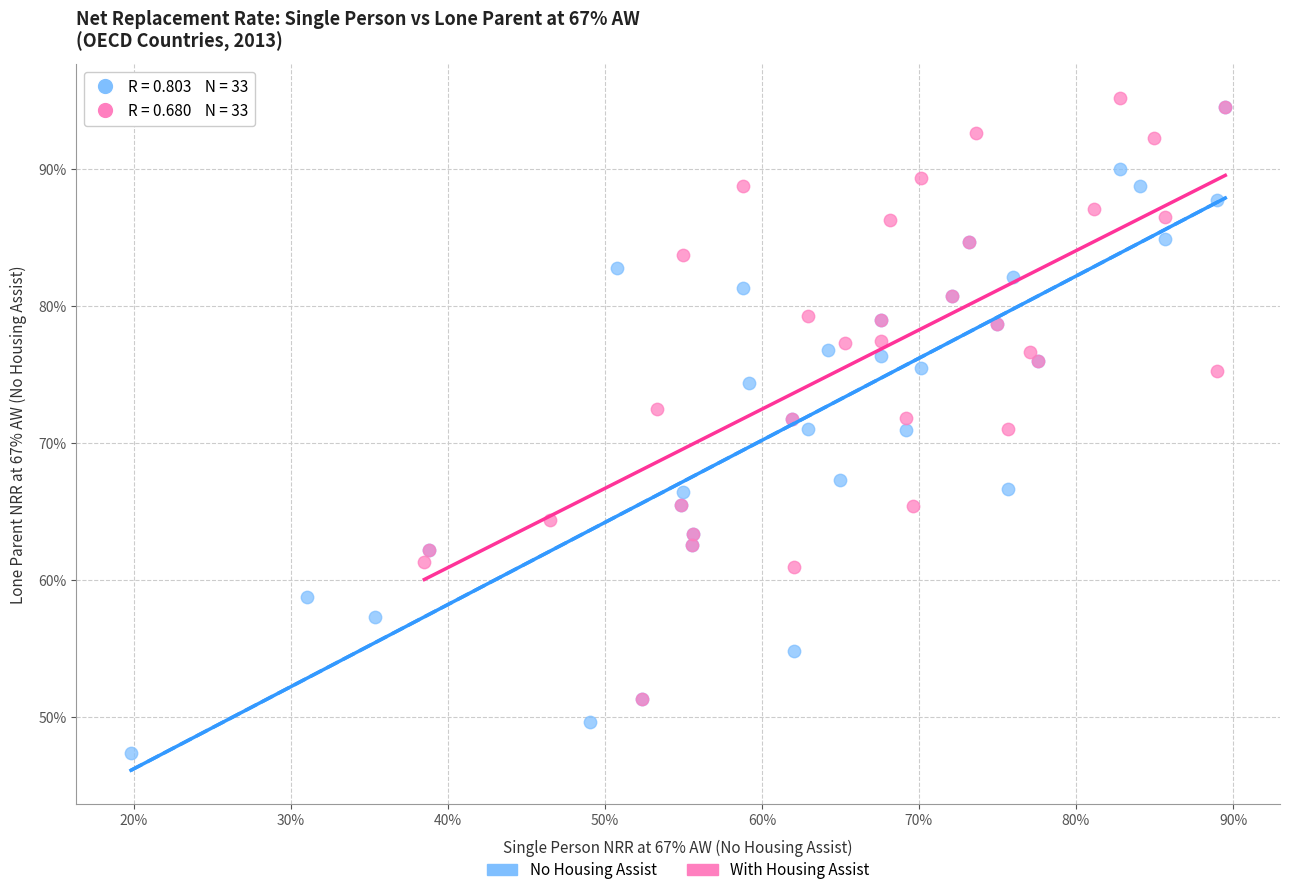

What are all the series names shown in the legend?

No Housing Assist, With Housing Assist